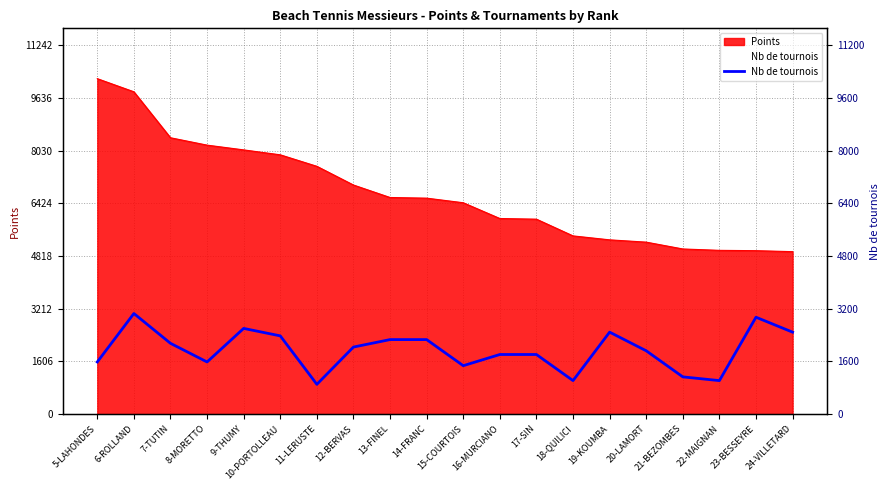

What is the value of the 3rd point from the left?

2157.6